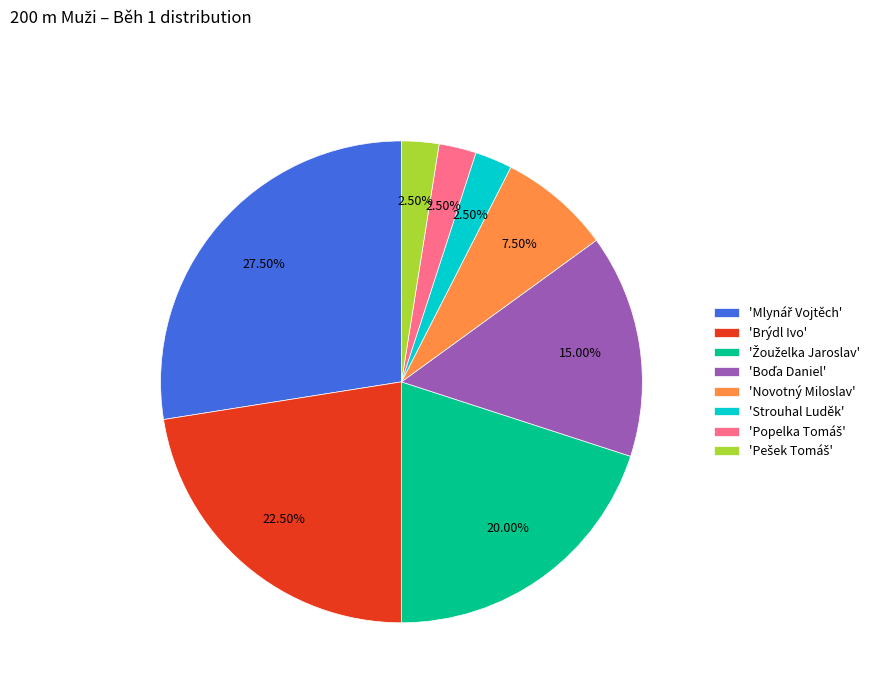

Does any single category account for the majority?

No